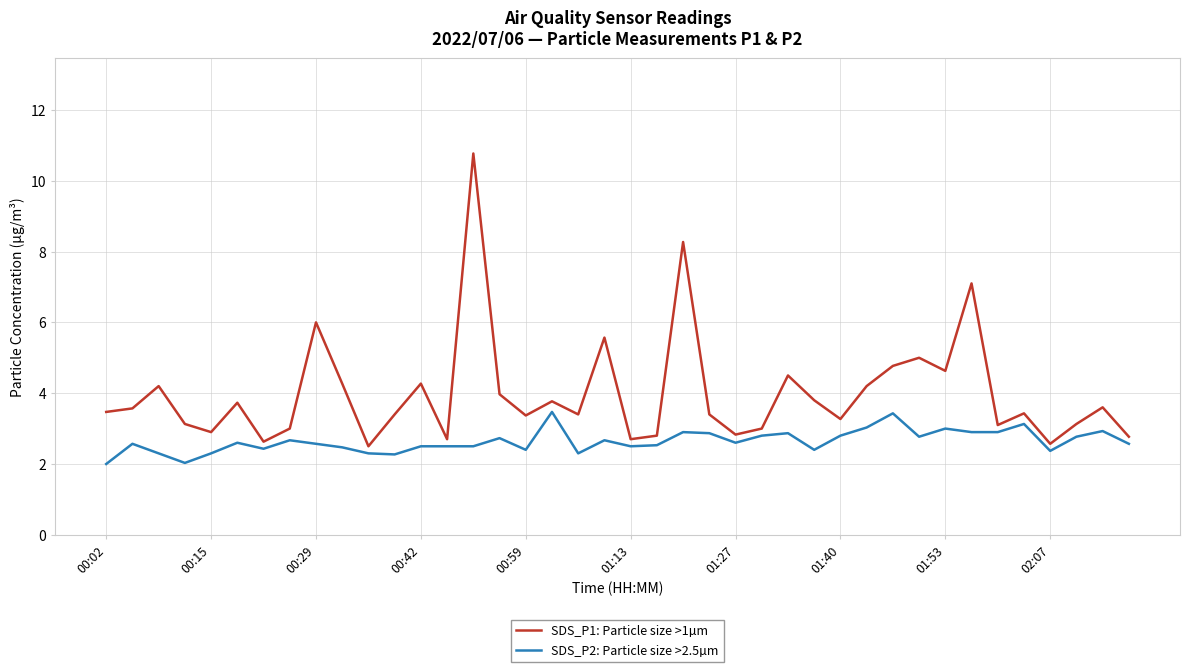

What is the maximum value for SDS_P2: Particle size >2.5µm?

3.5